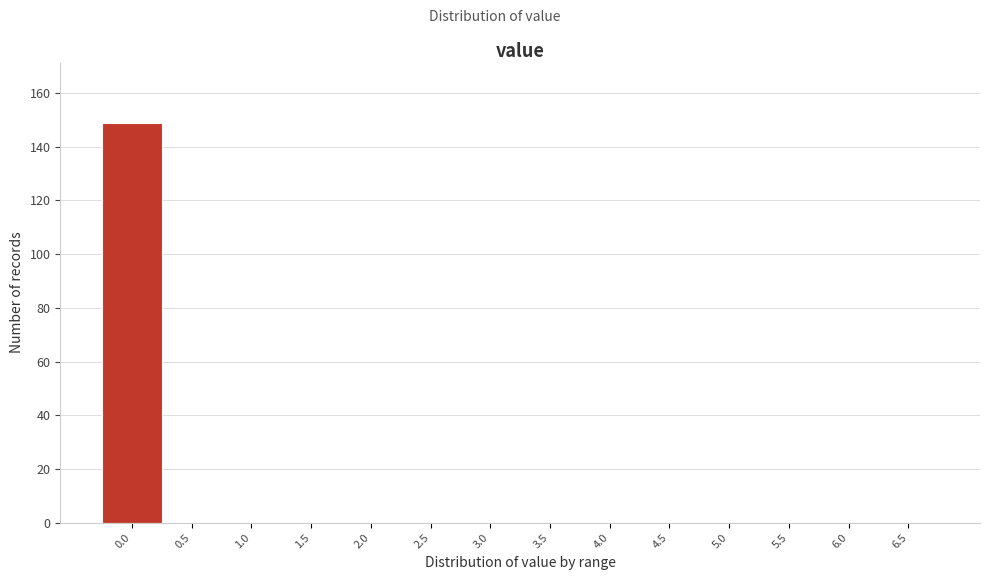

Reading right to left, what are all the values shown in this chart?

6.5=0	6.0=0	5.5=0	5.0=0	4.5=0	4.0=0	3.5=0	3.0=0	2.5=0	2.0=0	1.5=0	1.0=0	0.5=0	0.0=149